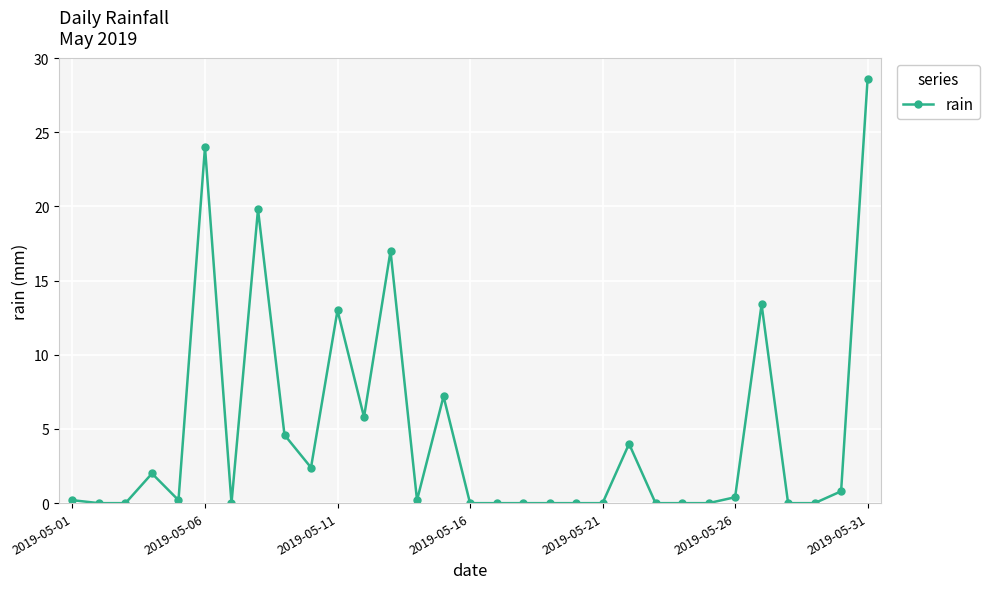

What is the sum of all values?

143.6